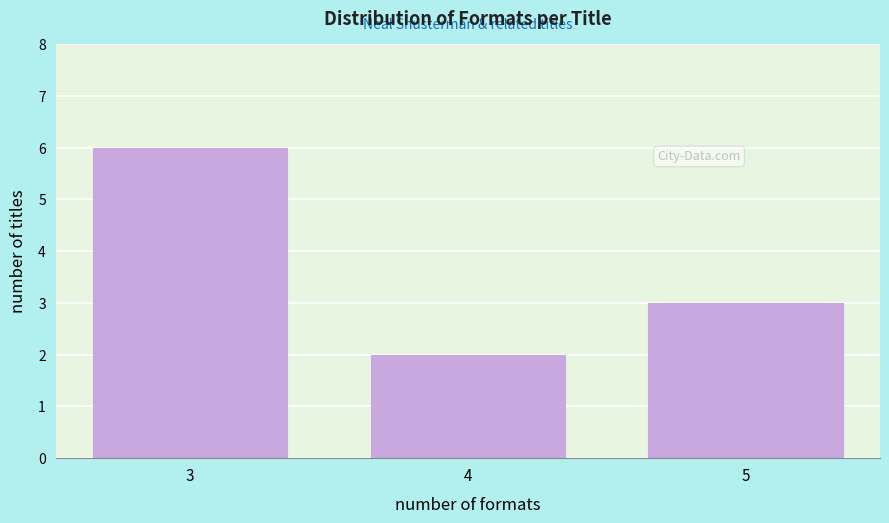

Reading left to right, transcribe all the data shown in this chart.

6	2	3